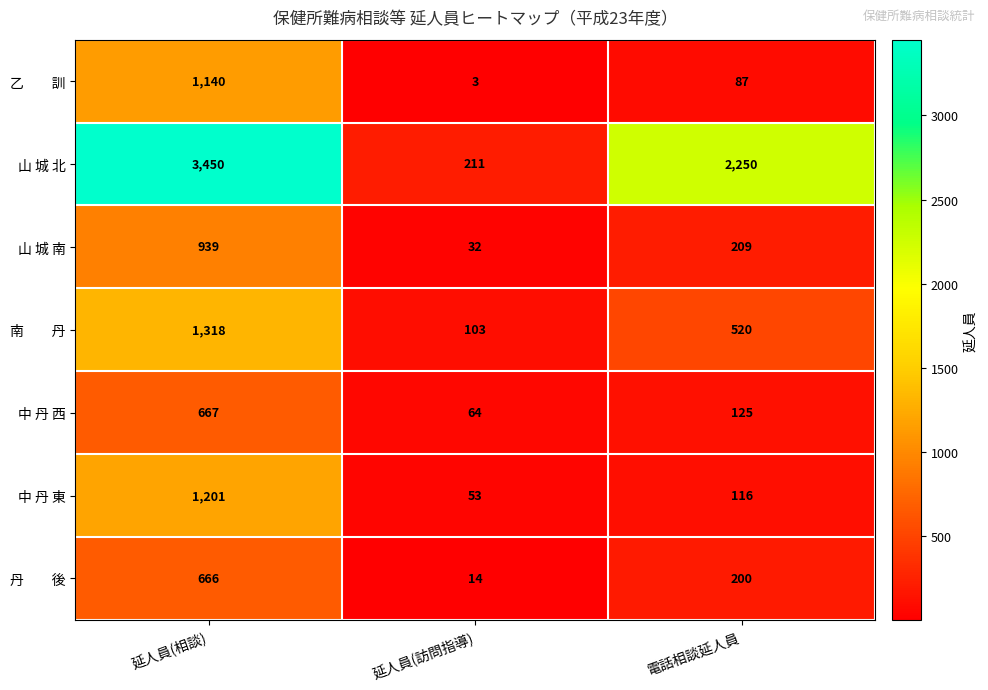

What is the average value of the 中 丹 東 series?

457